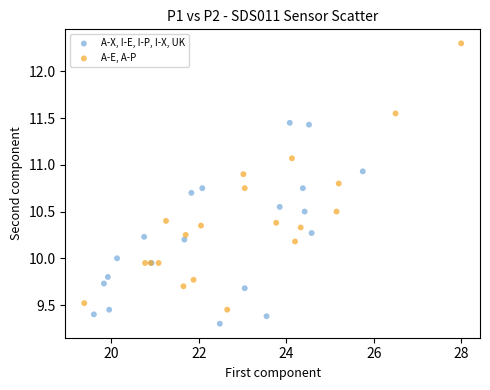

Which series reaches the minimum Y coordinate?

A-X, I-E, I-P, I-X, UK